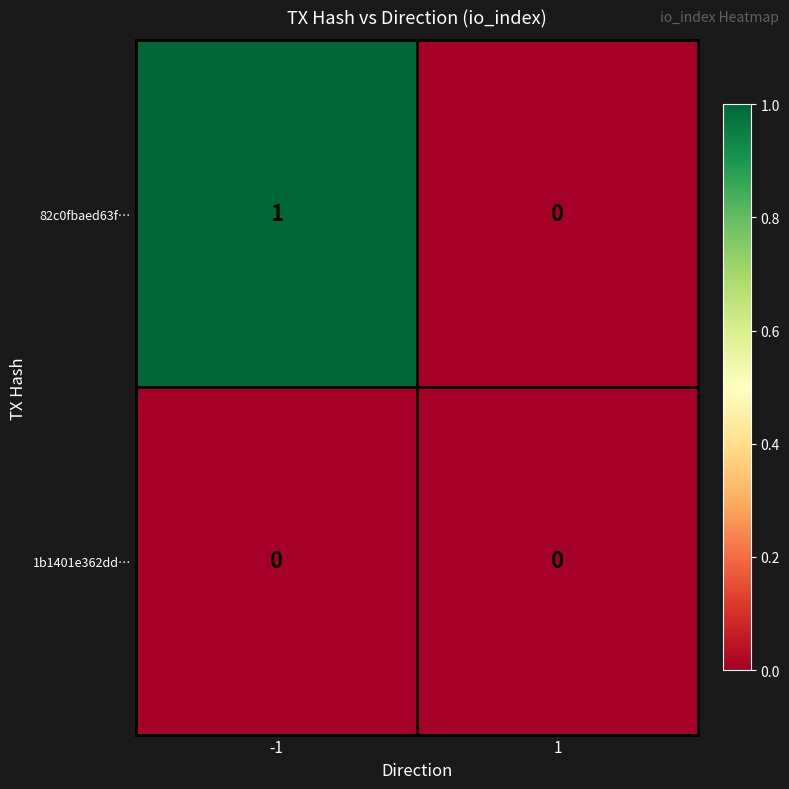

How many series are shown in this chart?

2